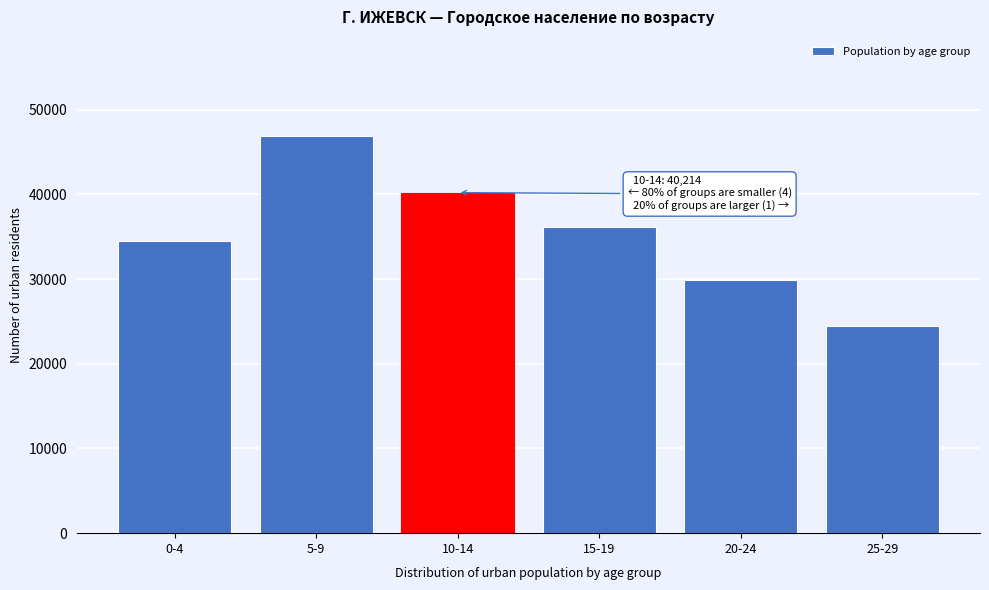

Reading left to right, transcribe all the data shown in this chart.

34546	46884	40214	36178	29953	24411